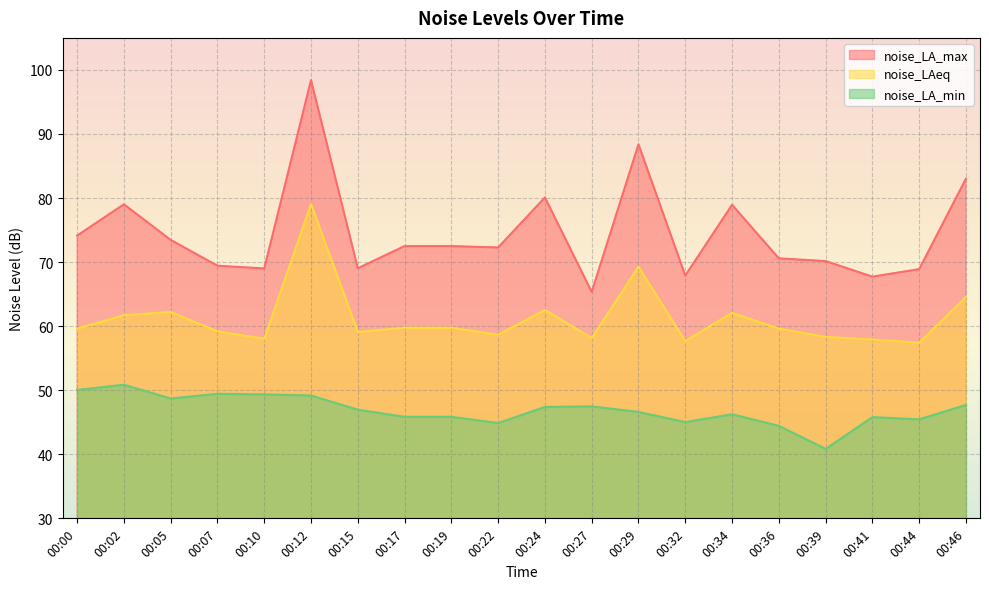

Which has a higher value, 00:46 or 00:39?

00:46